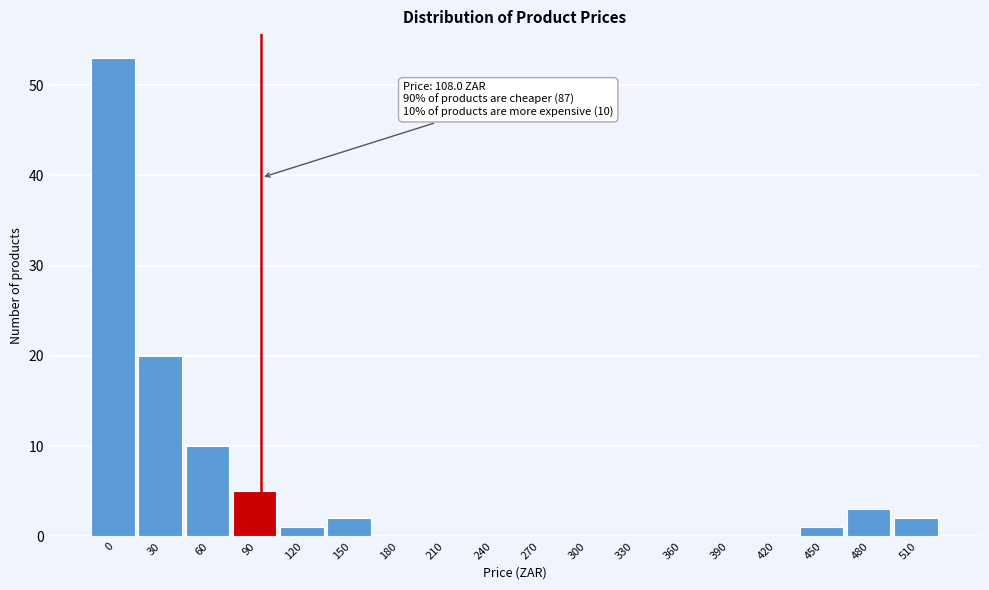

Reading right to left, list all the values displayed in this chart.

510=2	480=3	450=1	420=0	390=0	360=0	330=0	300=0	270=0	240=0	210=0	180=0	150=2	120=1	90=5	60=10	30=20	0=53